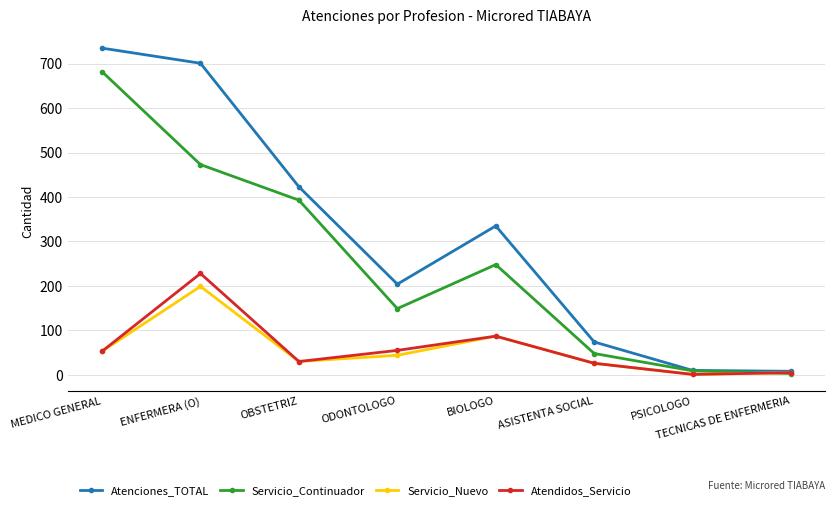

What is the value of the Atenciones_TOTAL point at the 6th from the left?

74